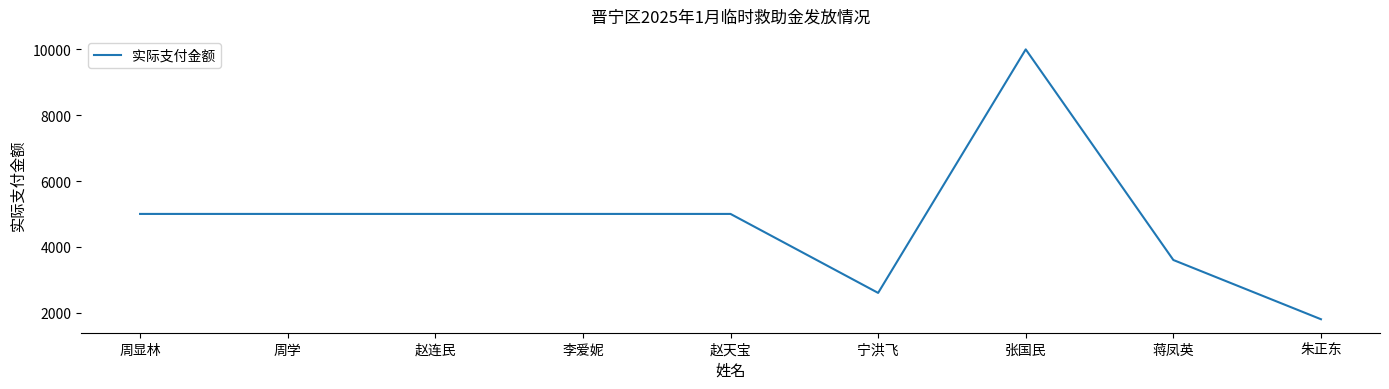

What is the difference between the second highest and minimum values?

3200